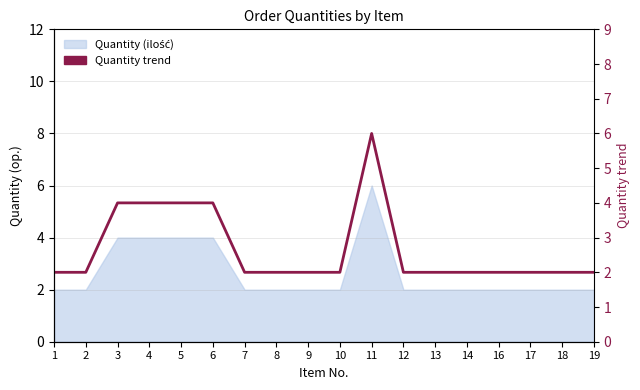

What is the value of the 14th point from the left?

2